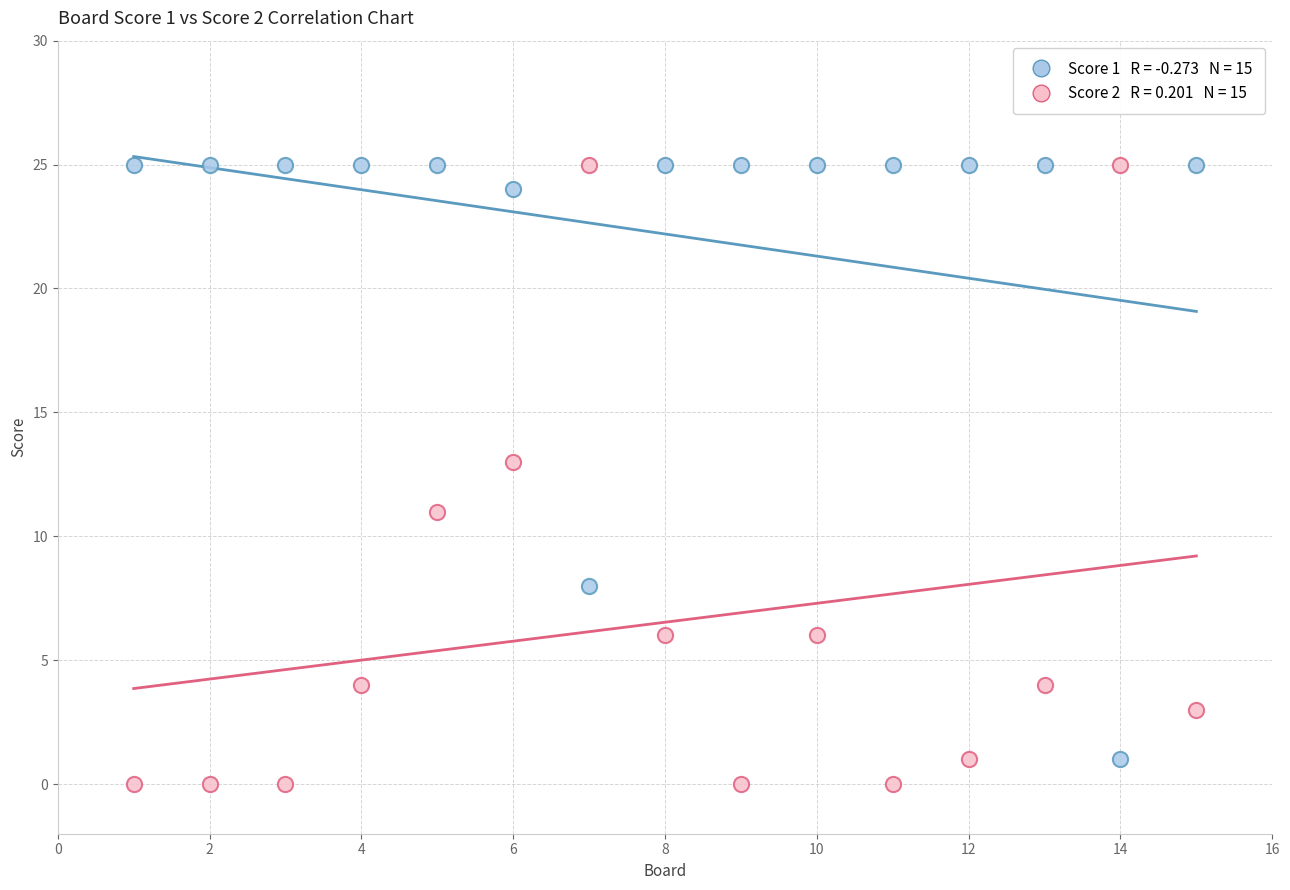

Across all data points, what is the range of X values (max minus min)?

14